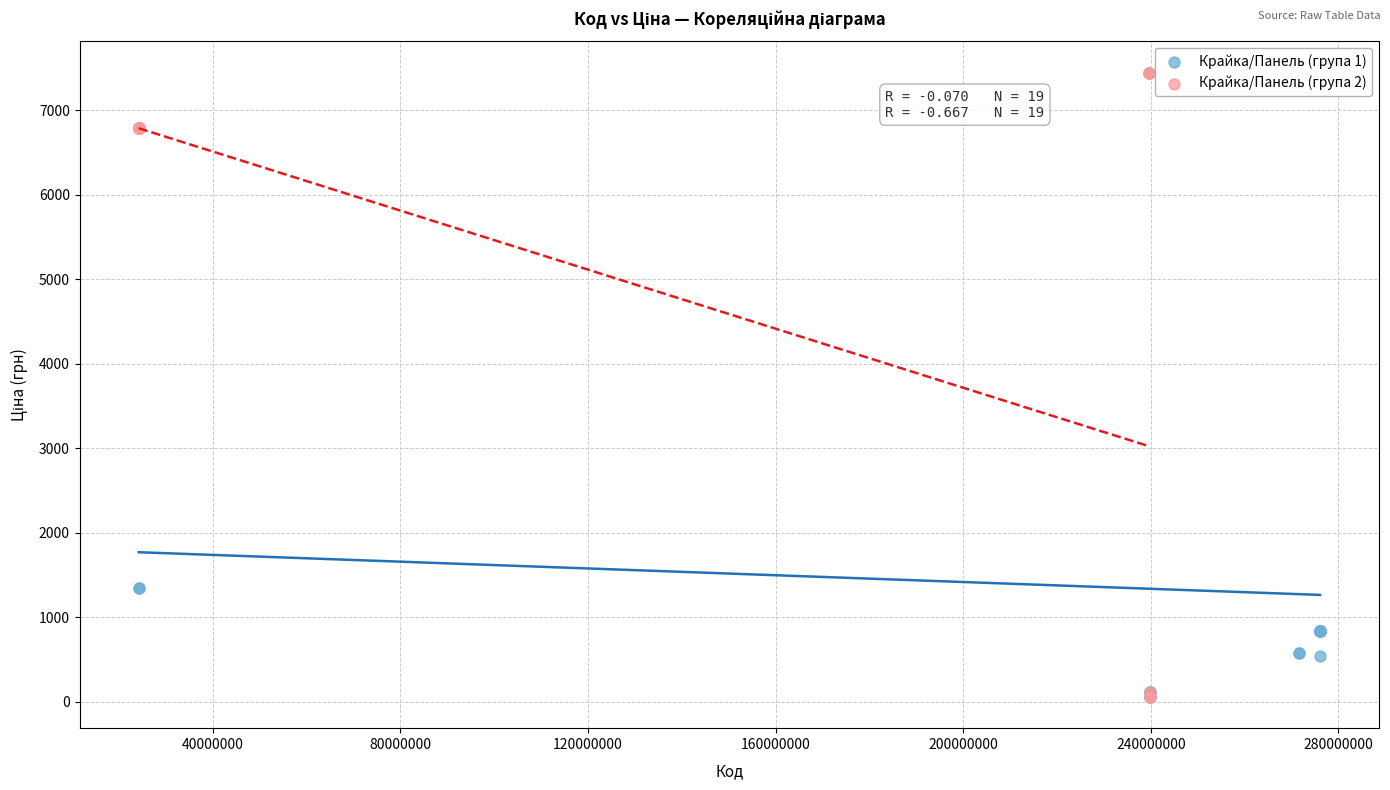

What are all the series names shown in the legend?

Крайка/Панель (група 1), Крайка/Панель (група 2)